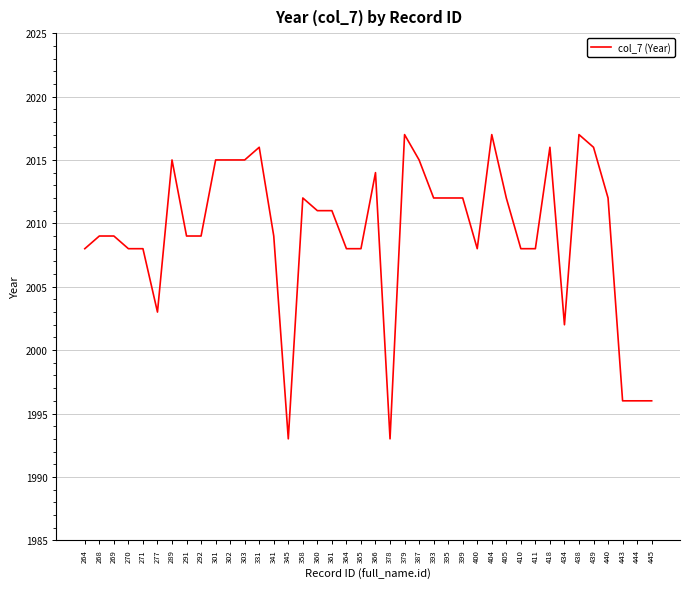

What is the greatest value displayed?

2017